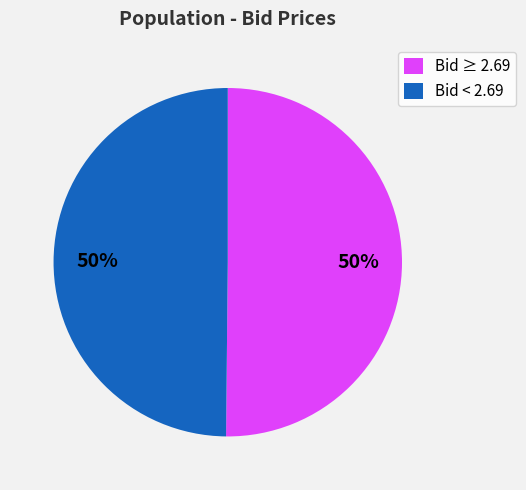

Is the sum of Bid < 2.69 and Bid ≥ 2.69 greater than half?

Yes